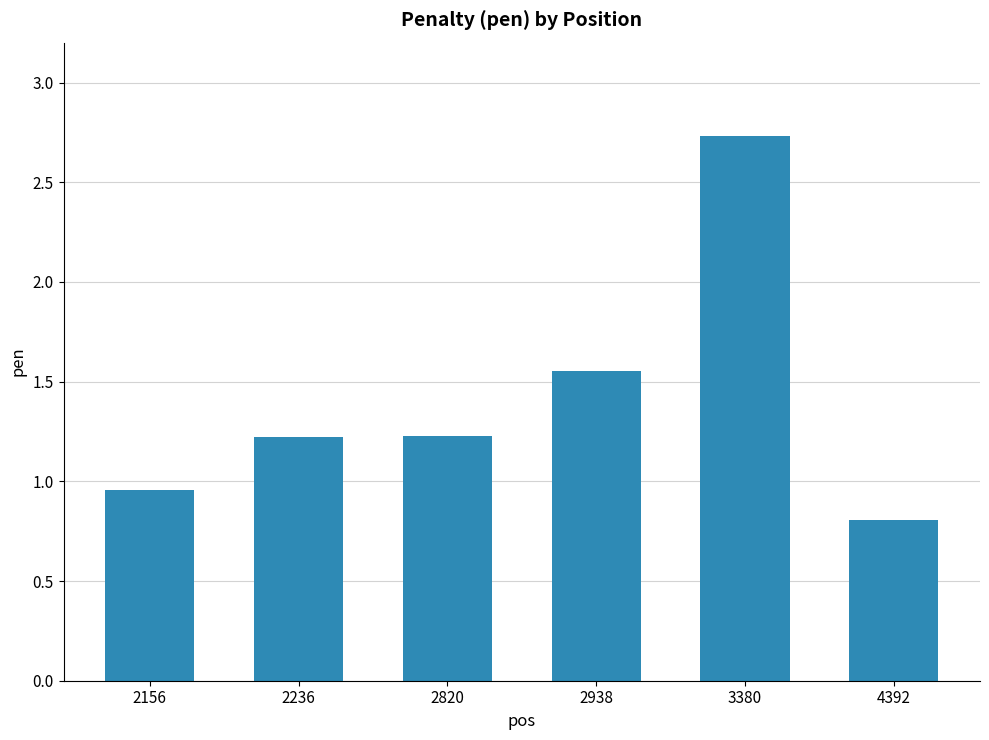

What is the maximum value shown in the chart?

2.7